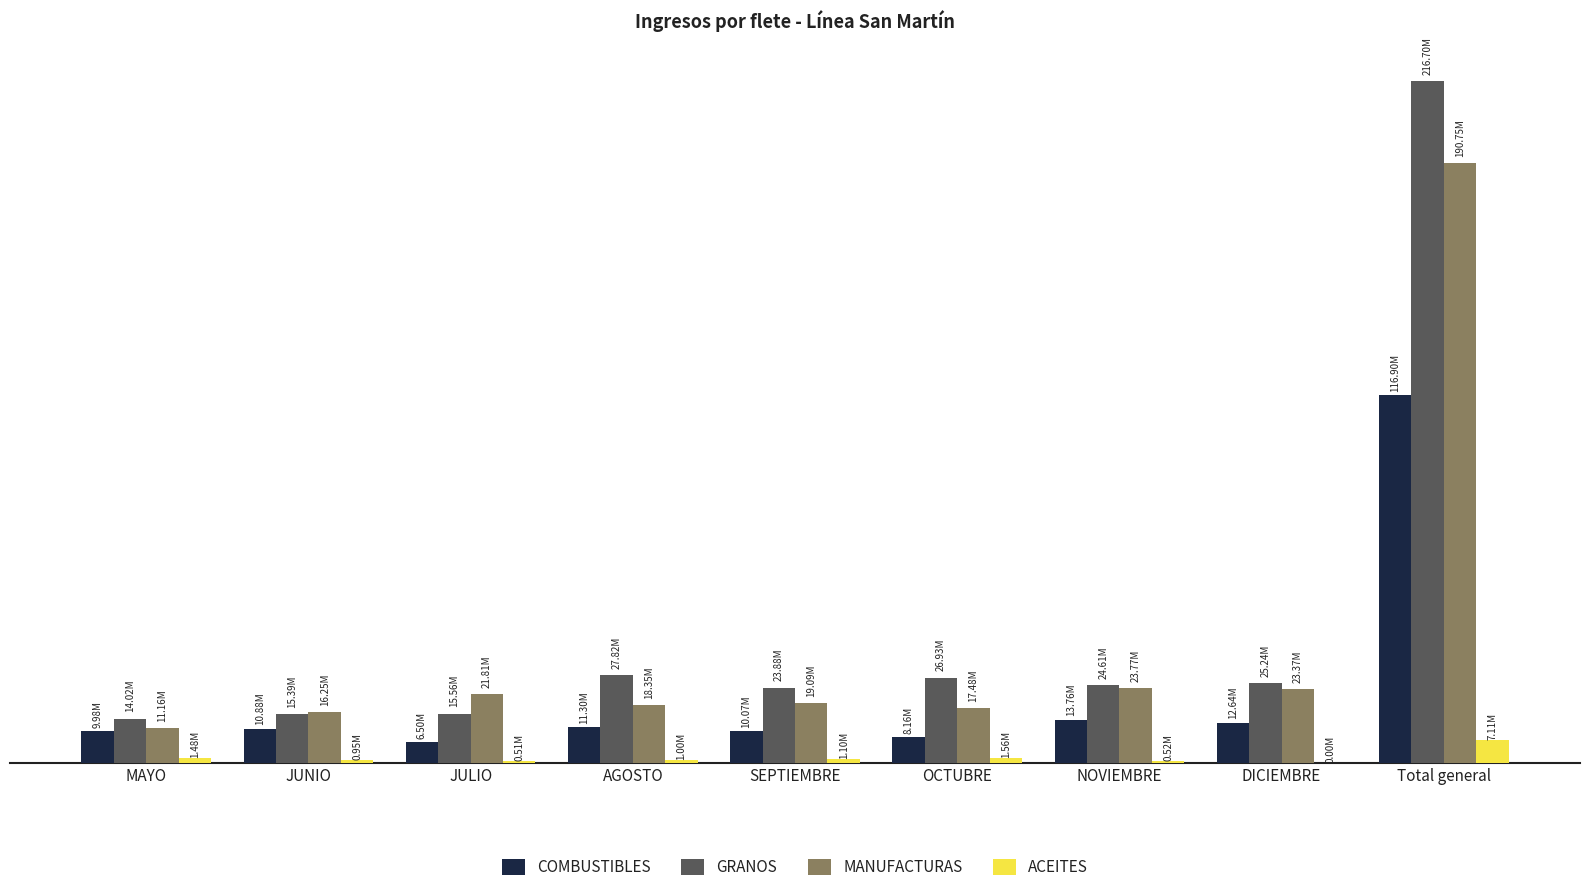

What is the sum of all COMBUSTIBLES values?

200195234.3